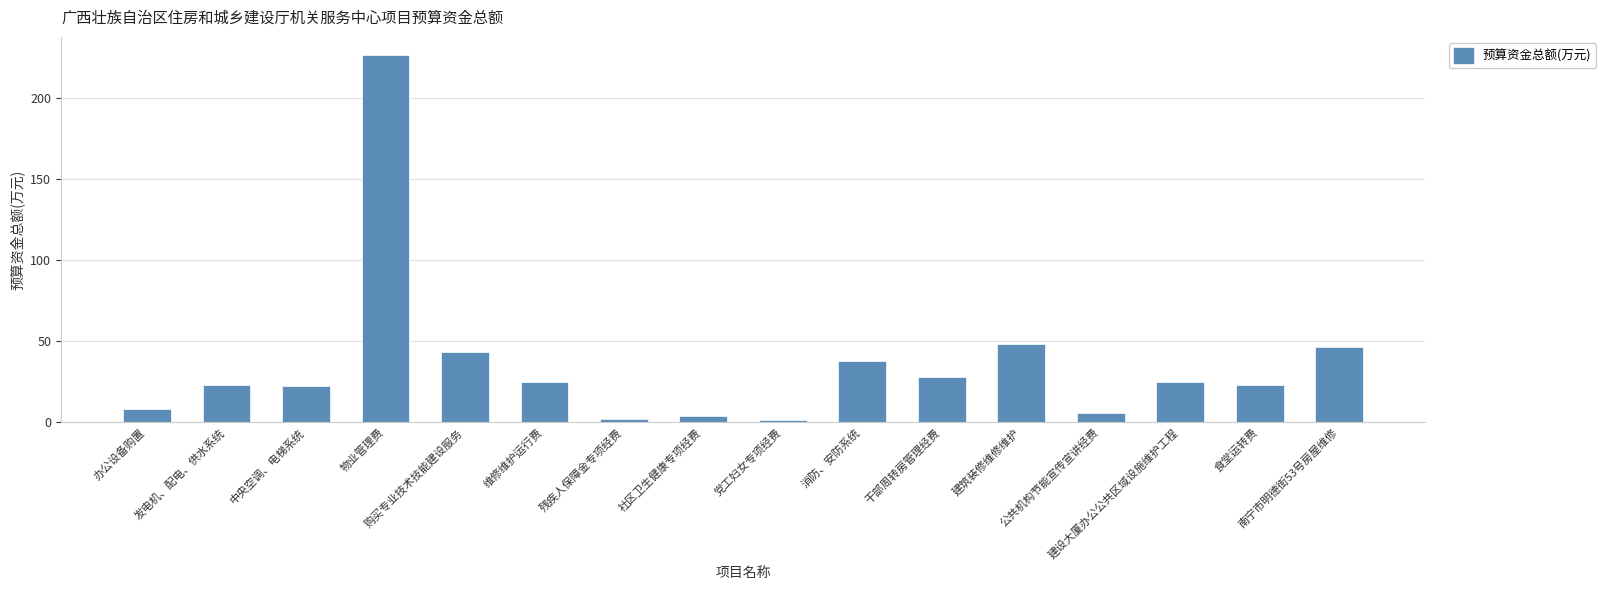

What is the difference between the values at 建筑装修维修维护 and 南宁市明德街53号房屋维修?

1.8